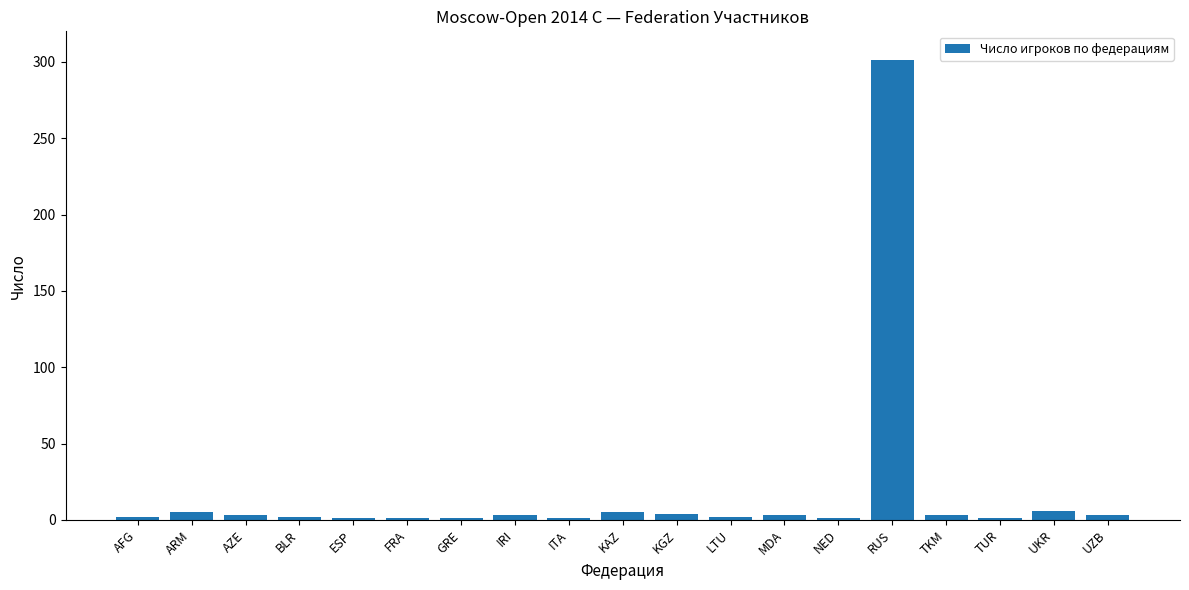

What is the sum of all values?

348